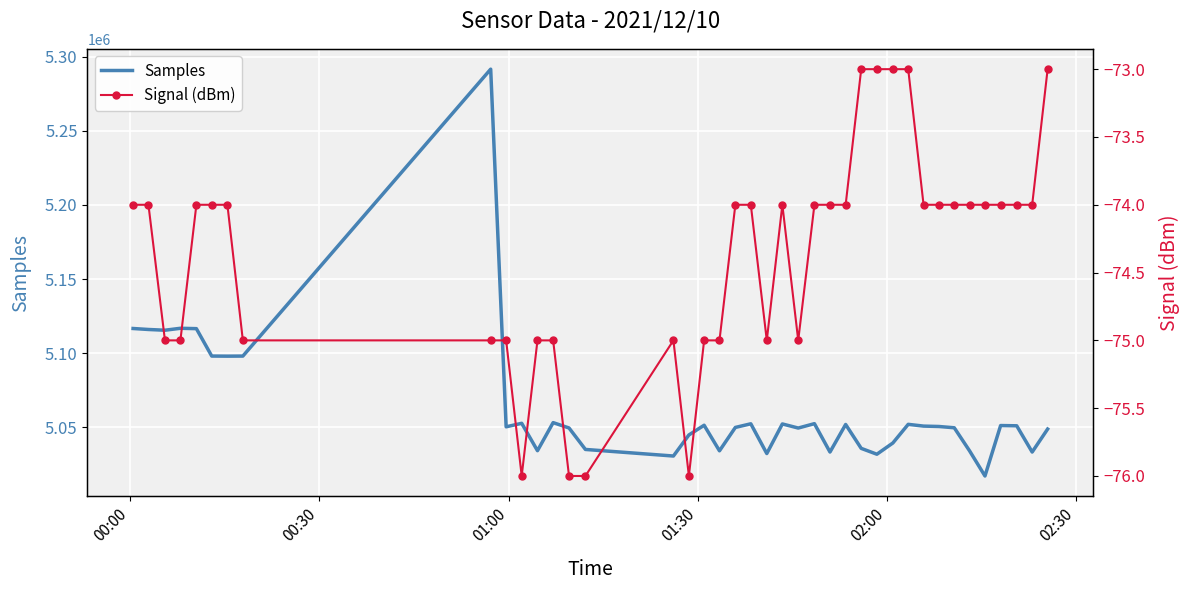

Reading right to left, list all the values displayed in this chart.

Samples: 5048812	5033309	5051011	5051179	5017167	5034069	5049678	5050540	5050804	5051993	5039412	5031842	5035788	5051907	5033309	5052451	5049494	5052260	5032298	5052362	5049905	5034136	5051374	5044827	5030627	5035065	5049548	5053154	5034217	5052702	5050328	5291503	5098025	5097966	5098036	5116525	5116769	5115460	5115960	5116623
Signal (dBm): -73	-74	-74	-74	-74	-74	-74	-74	-74	-73	-73	-73	-73	-74	-74	-74	-75	-74	-75	-74	-74	-75	-75	-76	-75	-76	-76	-75	-75	-76	-75	-75	-75	-74	-74	-74	-75	-75	-74	-74